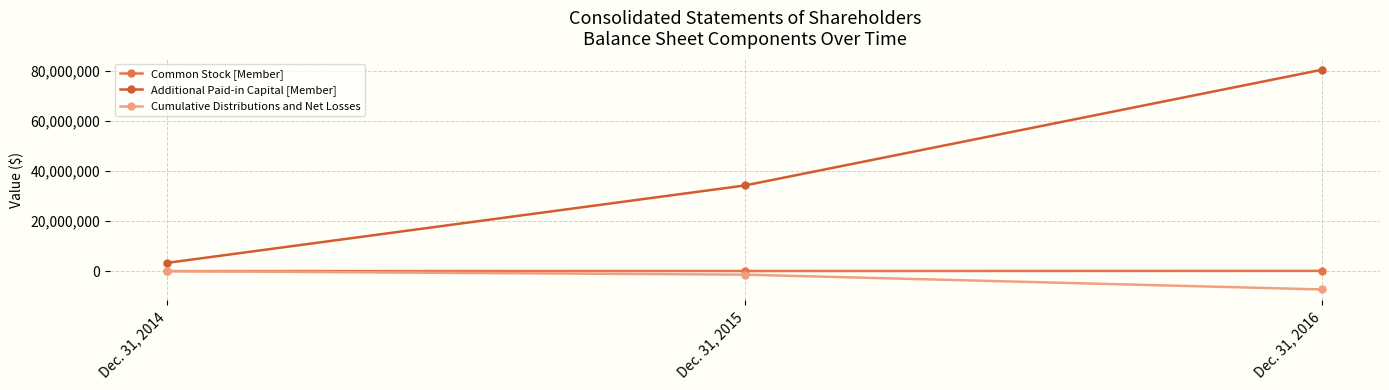

What is the minimum value for Common Stock [Member]?

3263